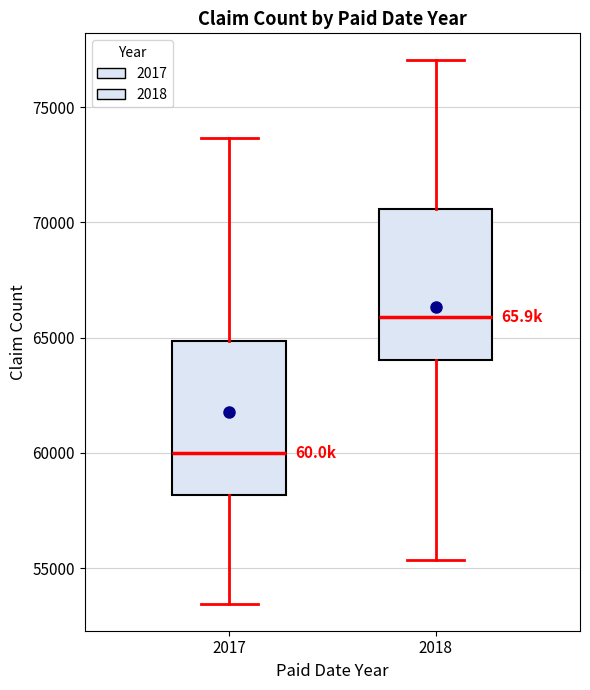

Which box's median line is the lowest?

2017